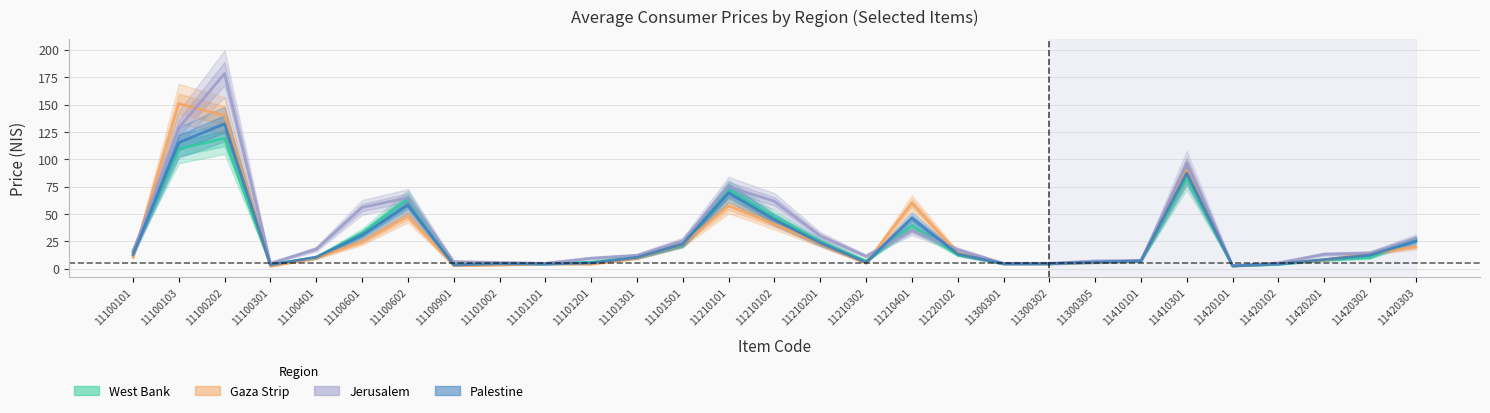

What is the difference between the Gaza Strip values at 11100602 and 11101101?

43.4